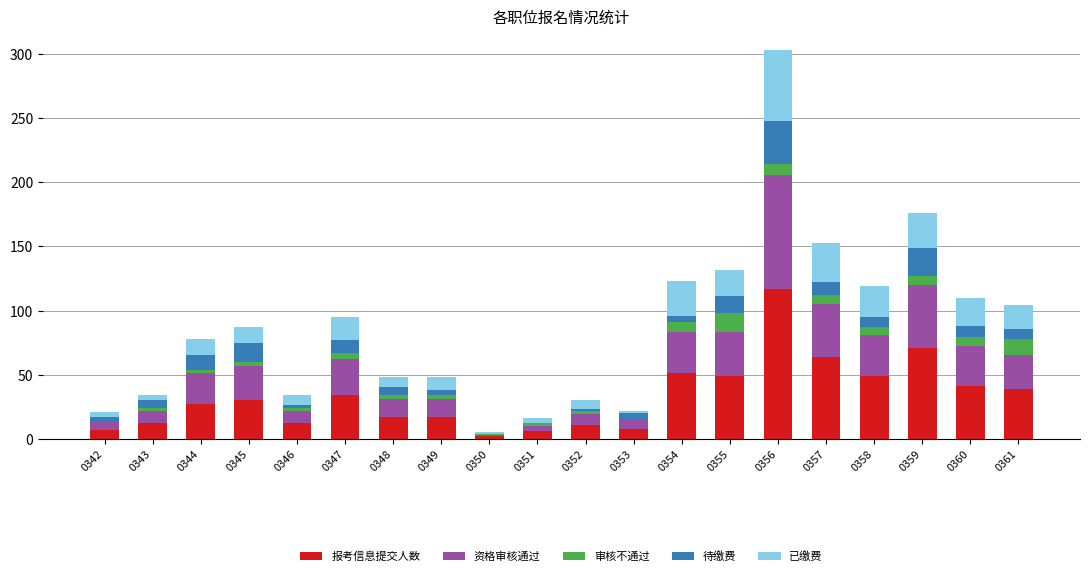

At which category is the sum across all series the highest?

0356